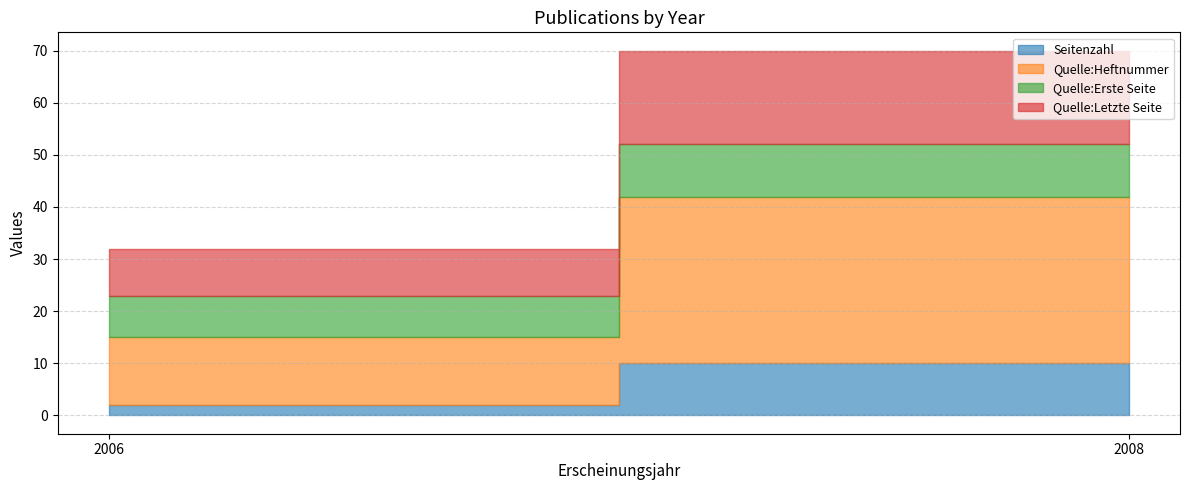

Rank the series by their maximum value, from lowest to highest.

Seitenzahl, Quelle:Erste Seite, Quelle:Letzte Seite, Quelle:Heftnummer